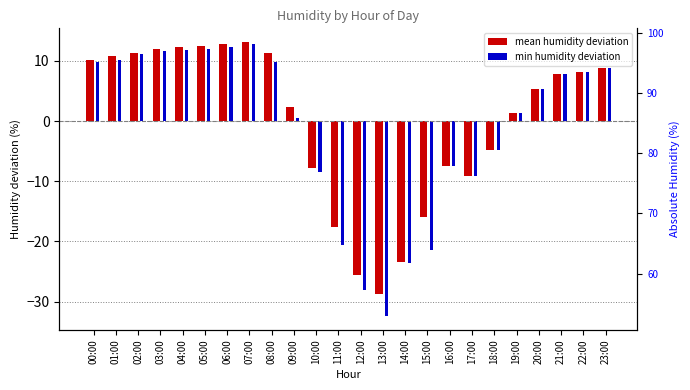

What is the sum of the mean humidity deviation values at 23:00 and 20:00?

14.2